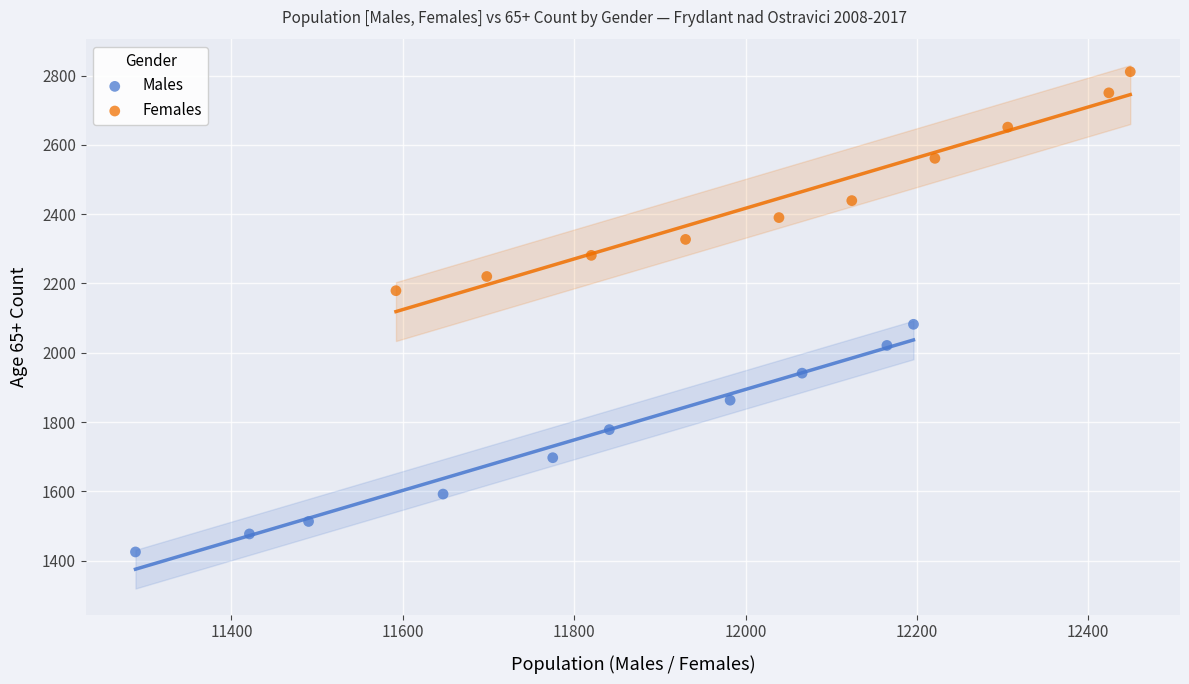

Which series reaches the maximum Y coordinate?

Females